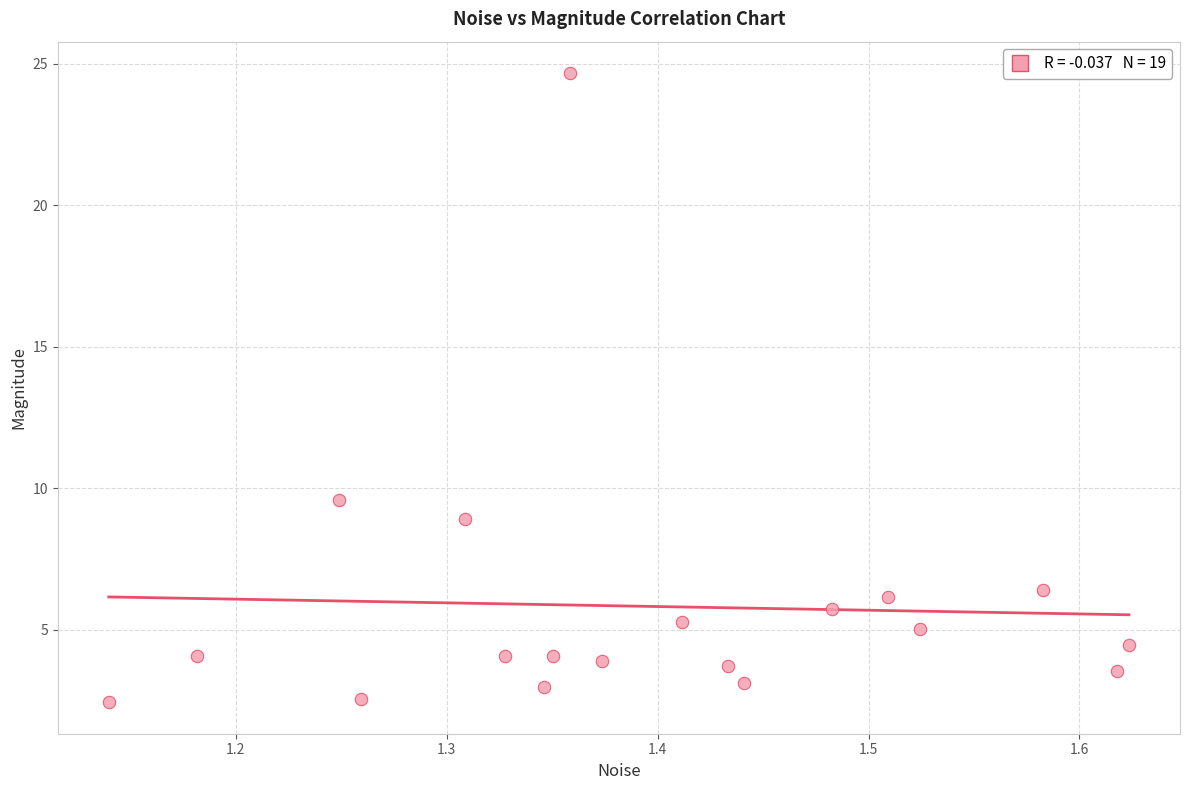

What Y value in the scatter plot is closest to 13?

9.6